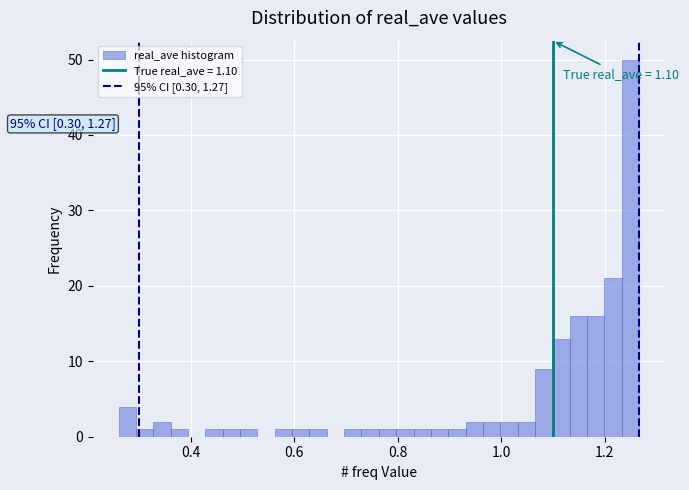

Read against the x-axis, roughly where is the centre of the tallest bar?

1.24